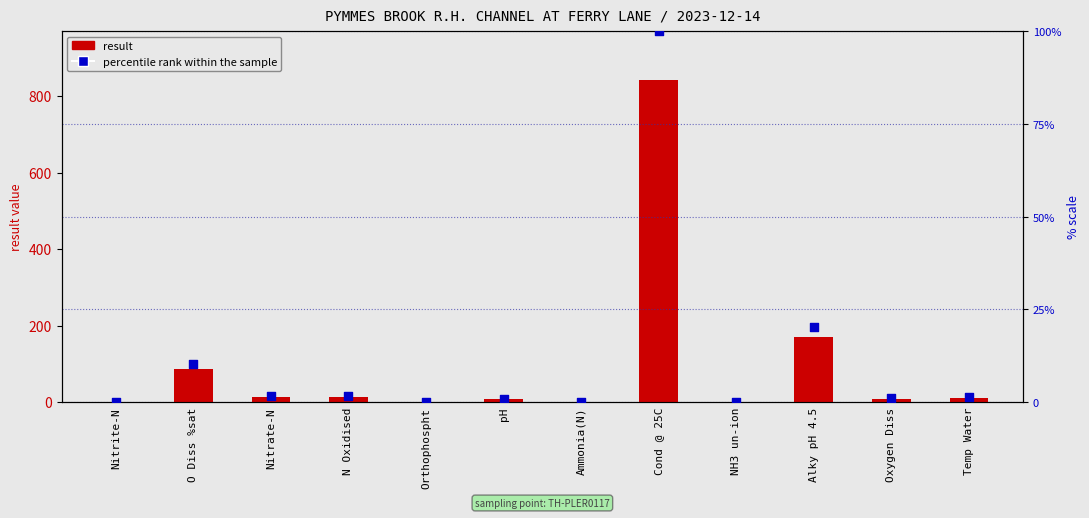

Which series has the largest total across all categories?

result